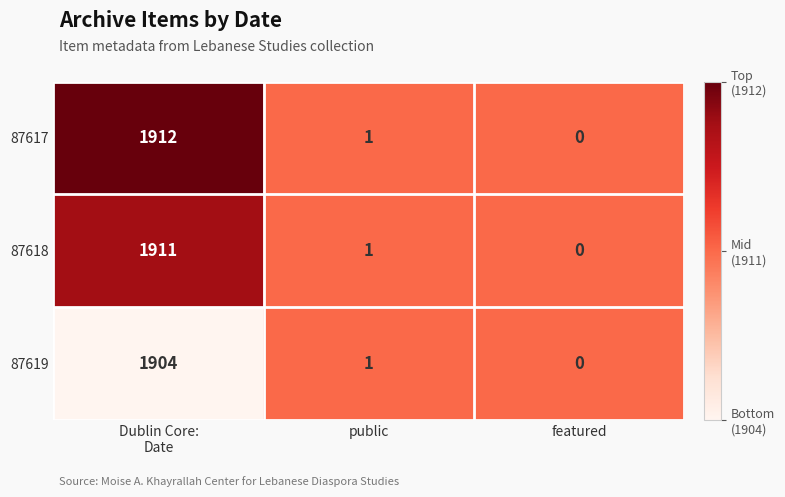

Which series has the widest spread of values?

87617